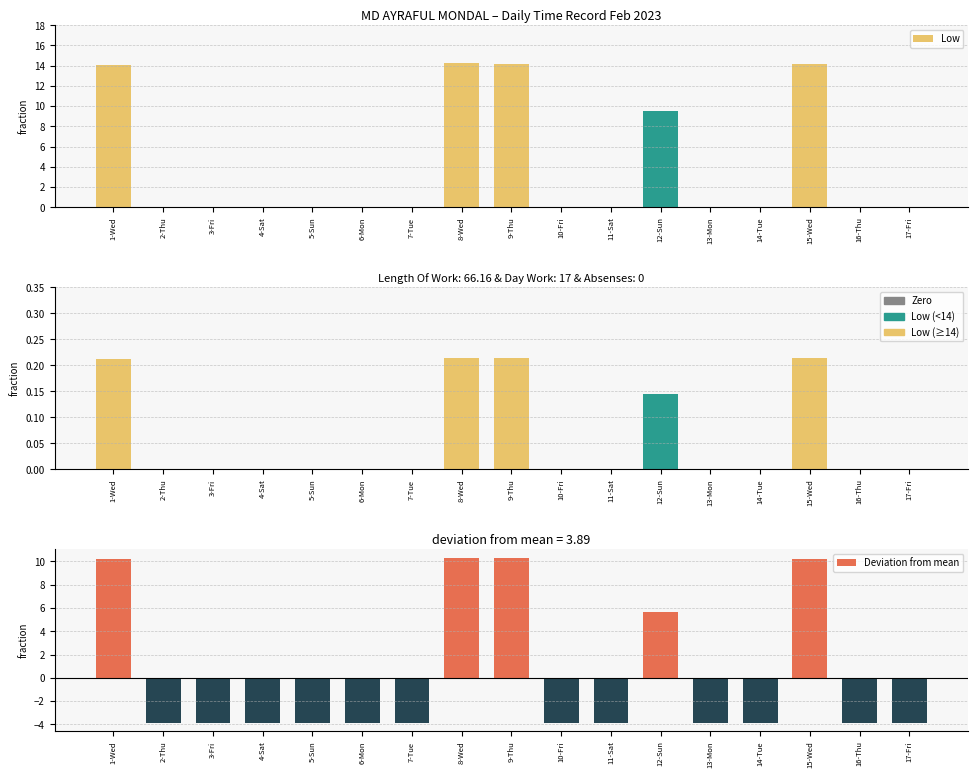

List the series in order of their peak value, lowest first.

Low (normalized), Deviation from mean, Low